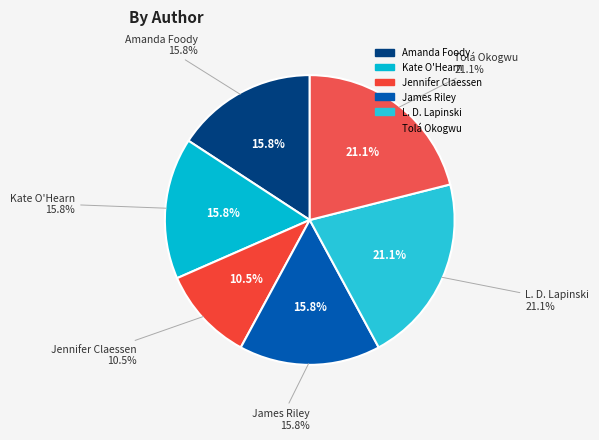

To the nearest percent, what is the combined percentage of Kate O'Hearn and L. D. Lapinski?

37%